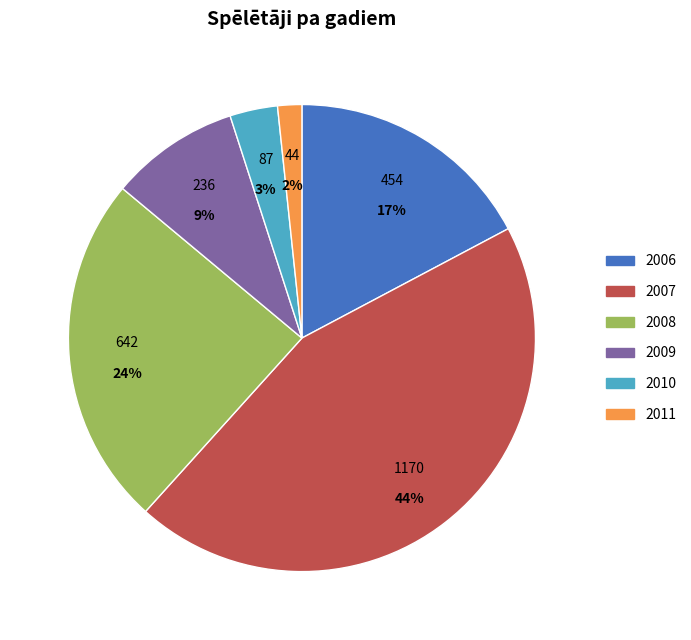

Which slice is the largest?

2007